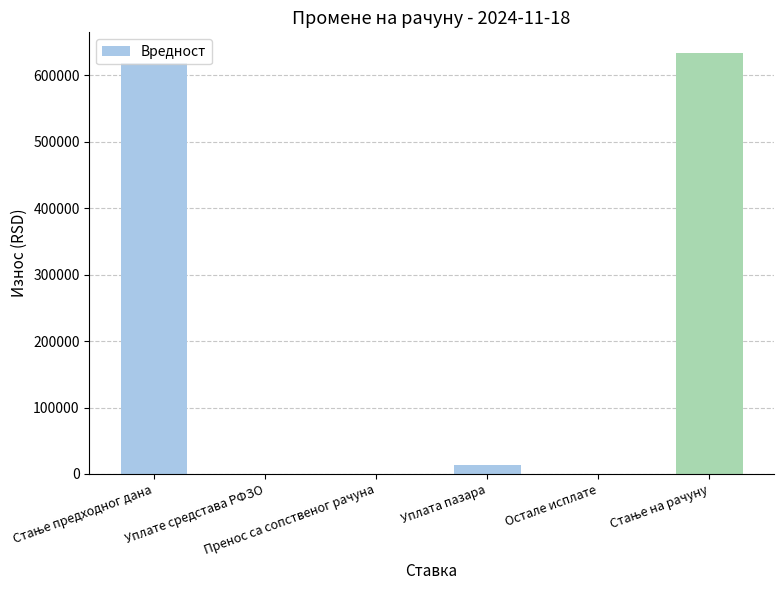

What is the sum of all values?

1266298.7